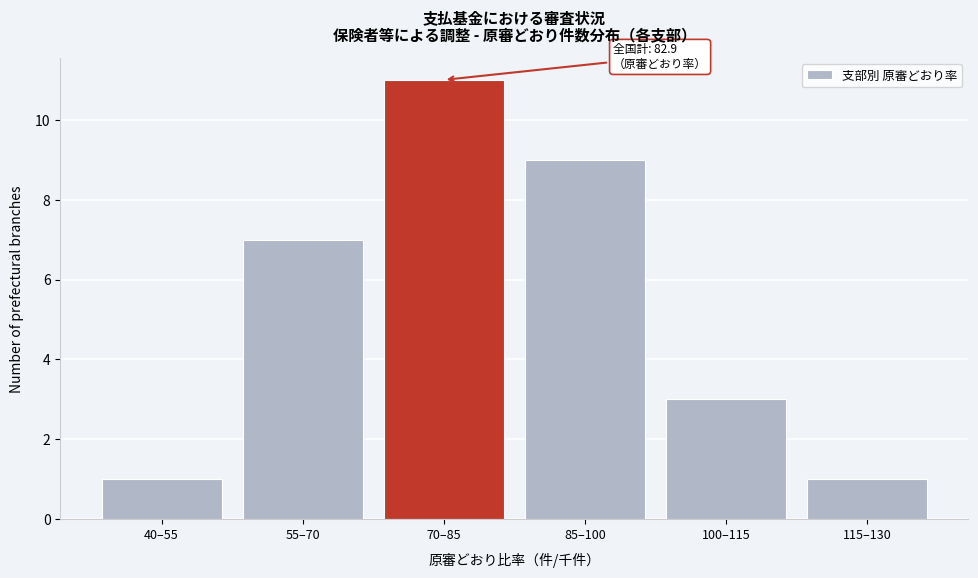

Reading right to left, extract all data points from this chart.

1	3	9	11	7	1